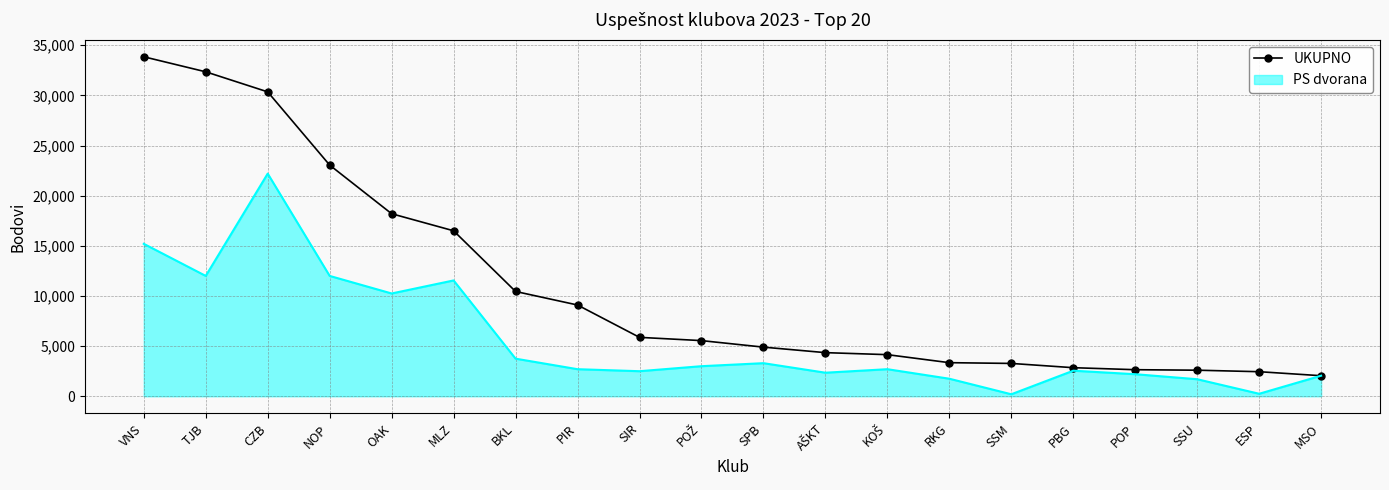

Rank the series by their average value, from lowest to highest.

PS dvorana, UKUPNO